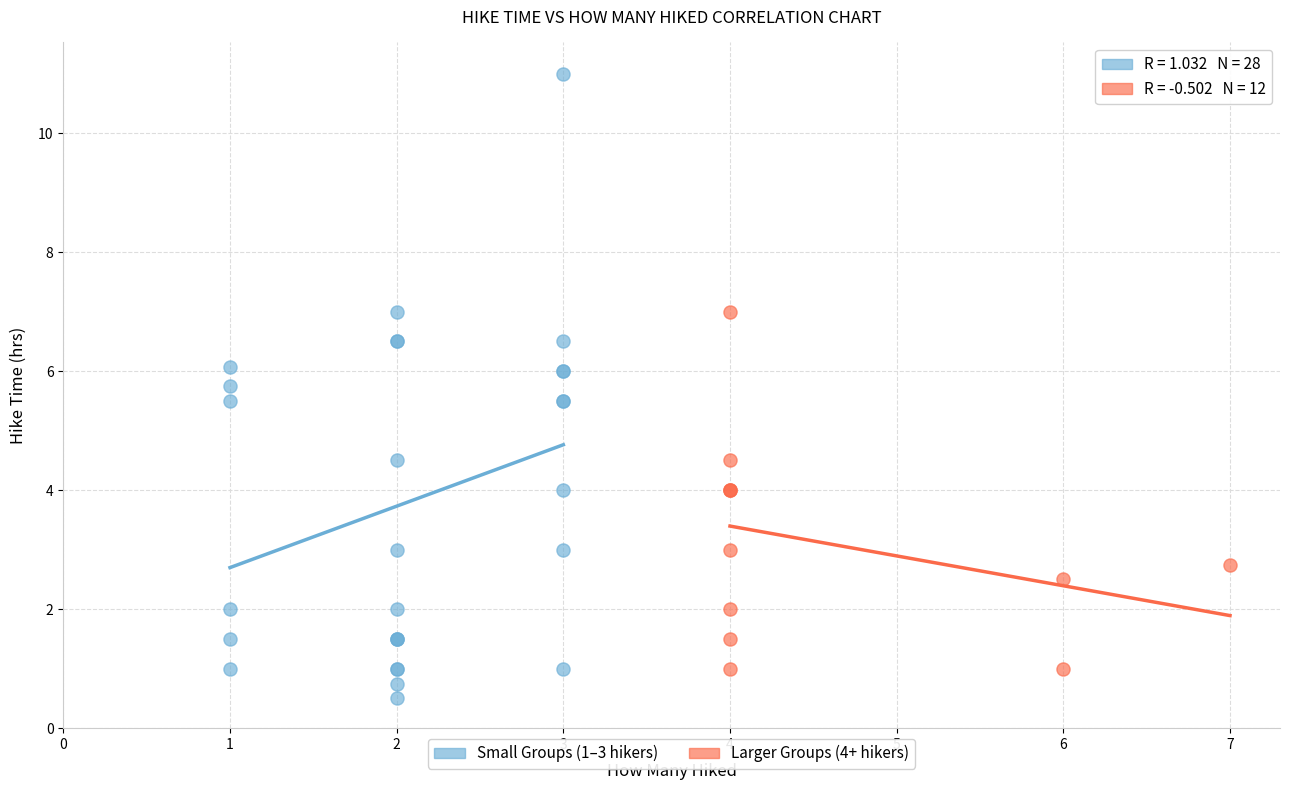

Which series has the largest Y range (max minus min)?

Small Groups (1–3 hikers)